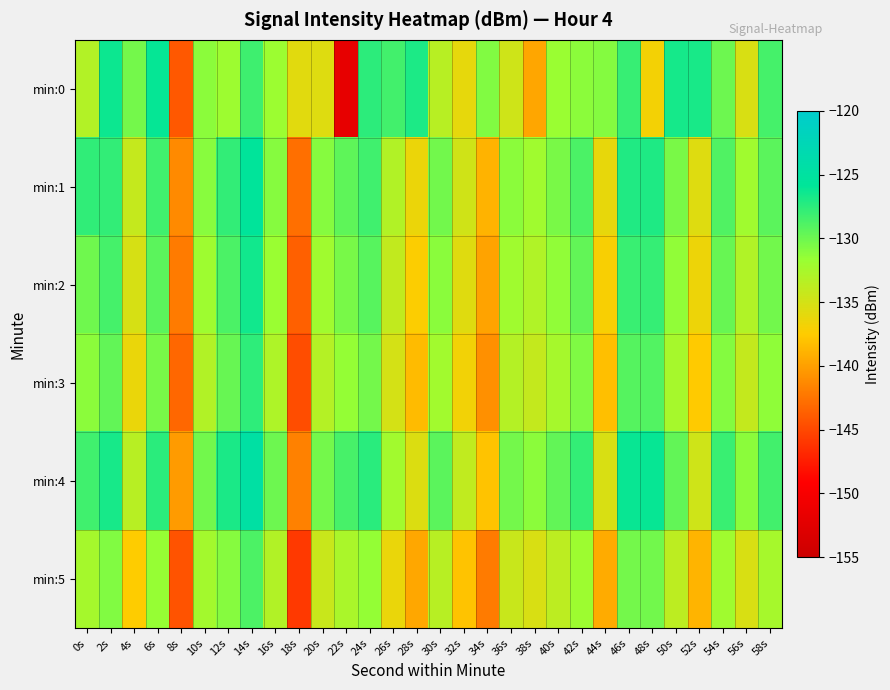

At which category is the sum across all series the highest?

14s